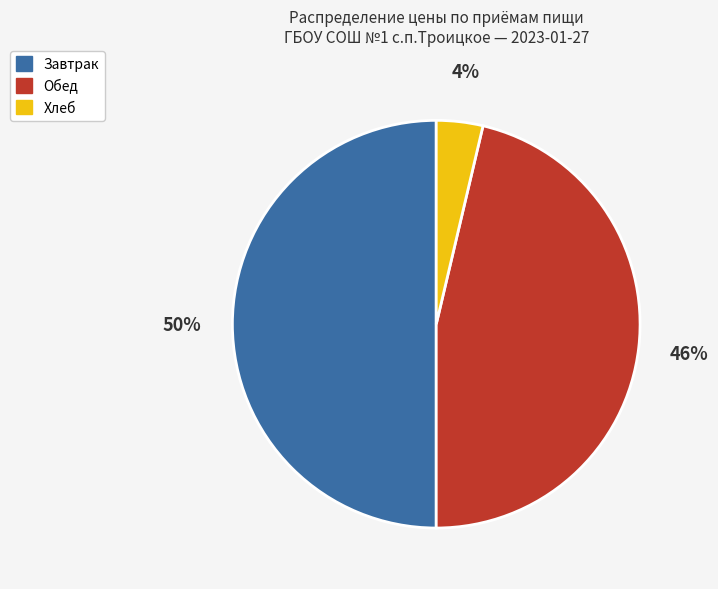

What is the smallest slice in the pie chart?

Хлеб